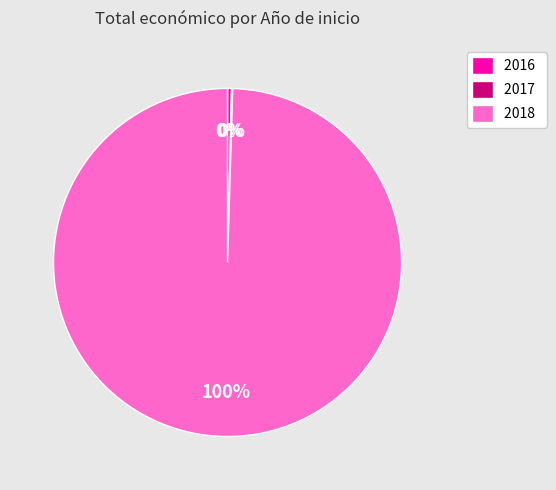

Combined, do 2018 and 2016 account for over 50%?

Yes